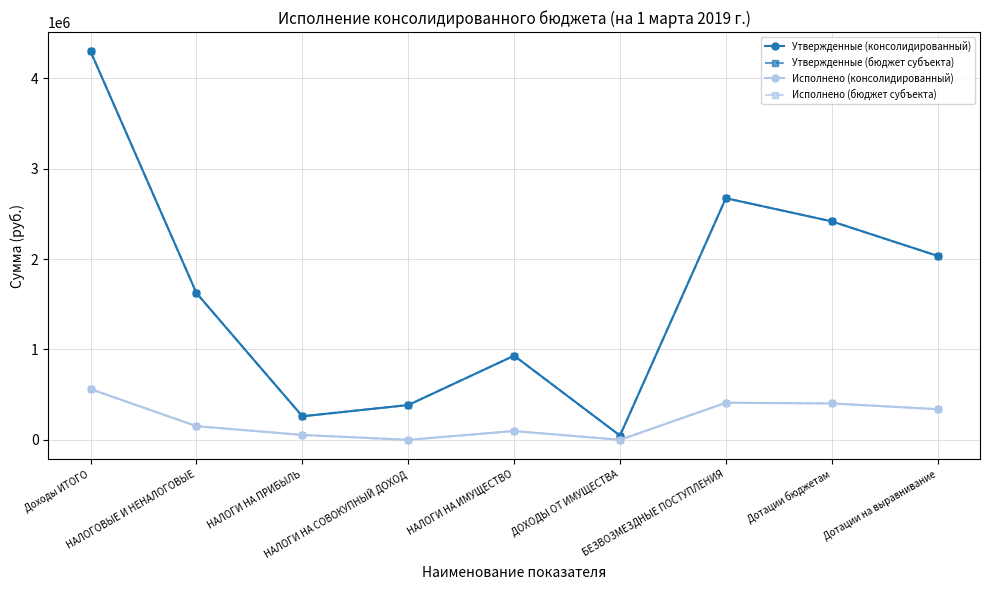

What is the difference between the maximum and second lowest values in the Исполнено (бюджет субъекта) series?

561506.3